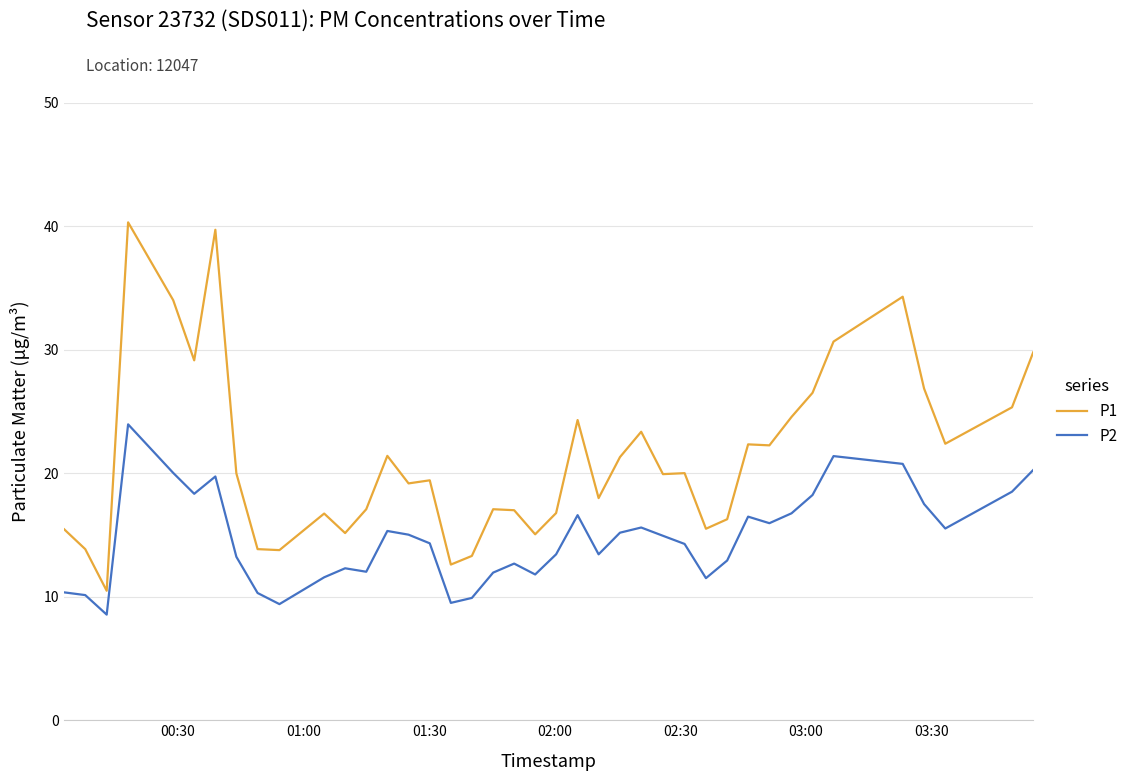

What is the minimum value shown in the chart?

8.6